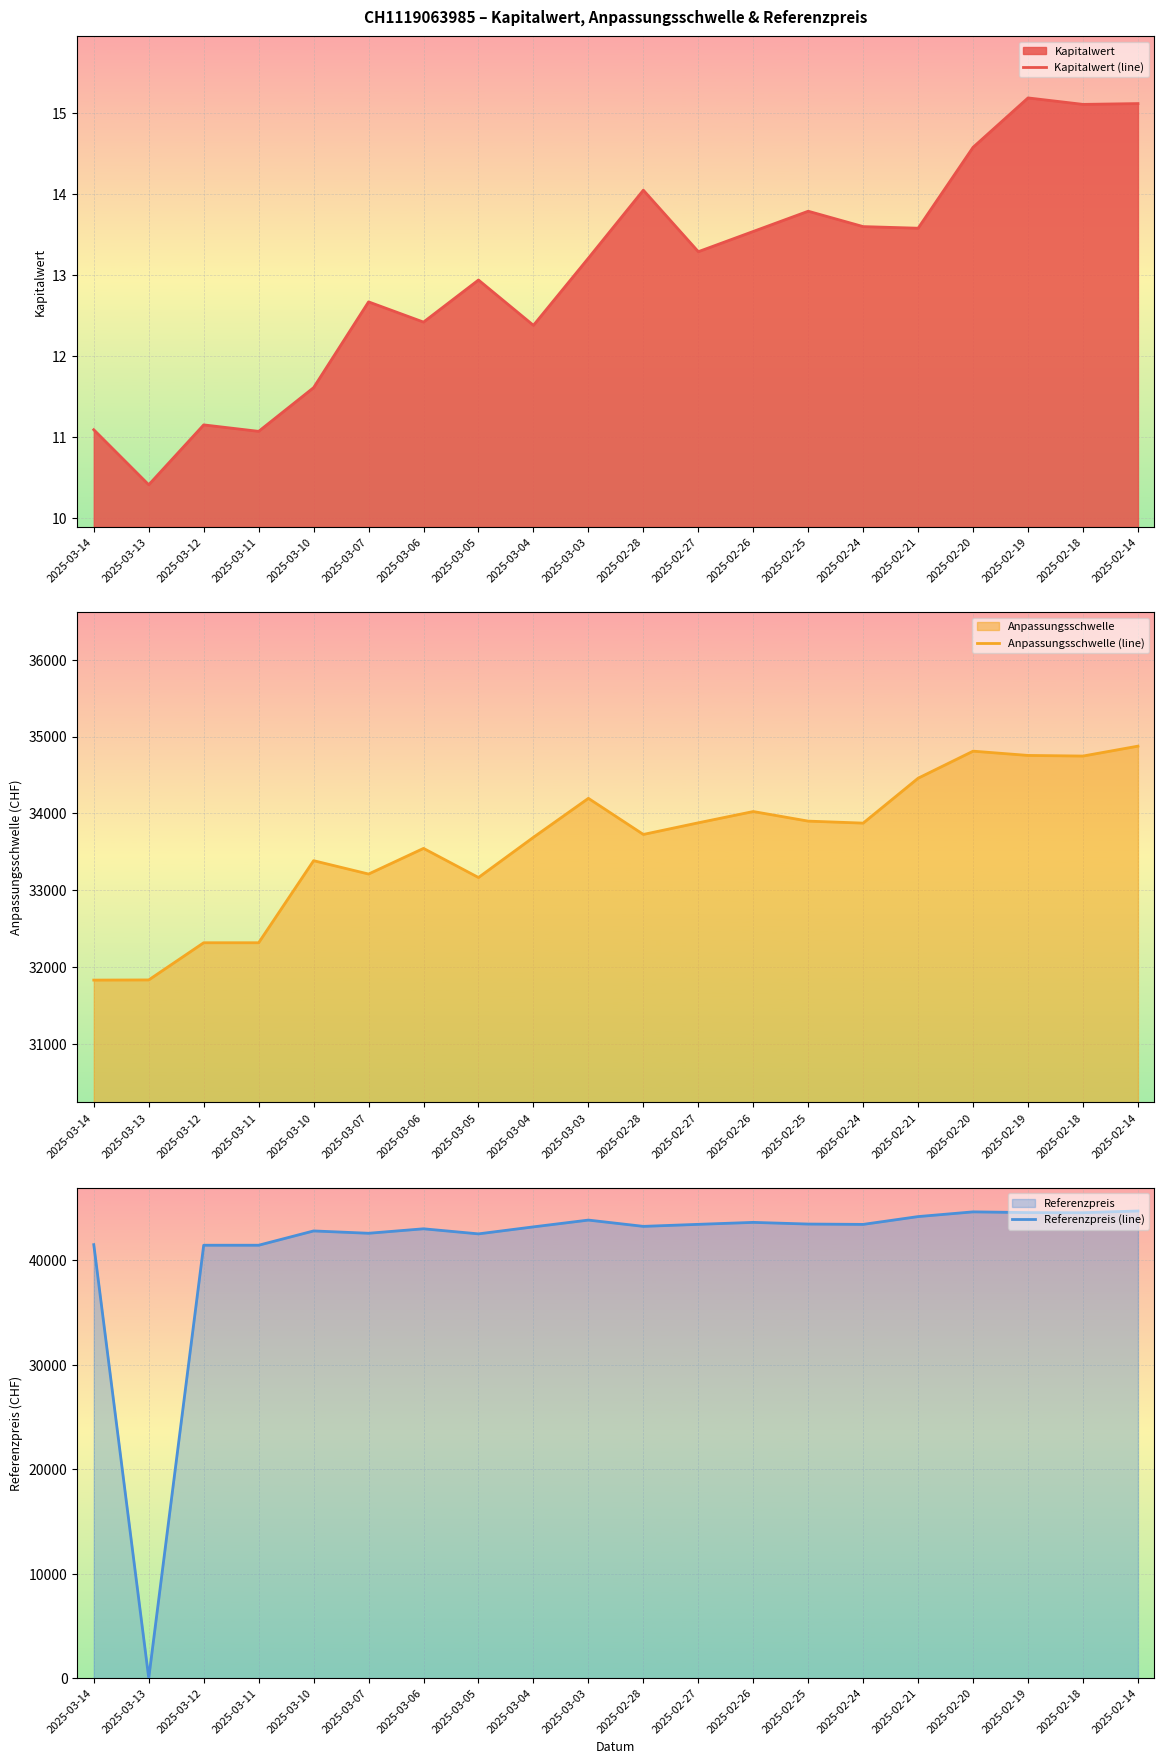

What is the difference between the maximum and second lowest values in the Anpassungsschwelle (line) series?

3040.3